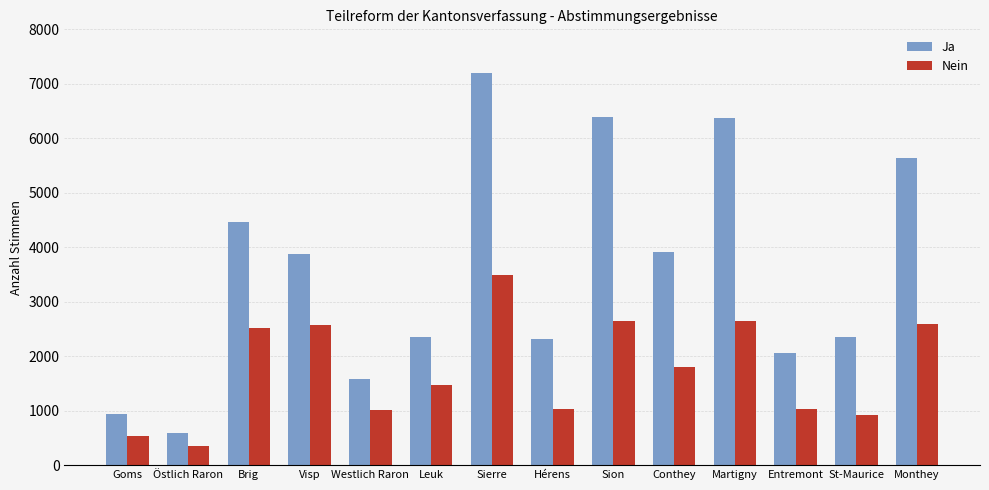

Rank the series at Conthey from lowest to highest value.

Nein, Ja